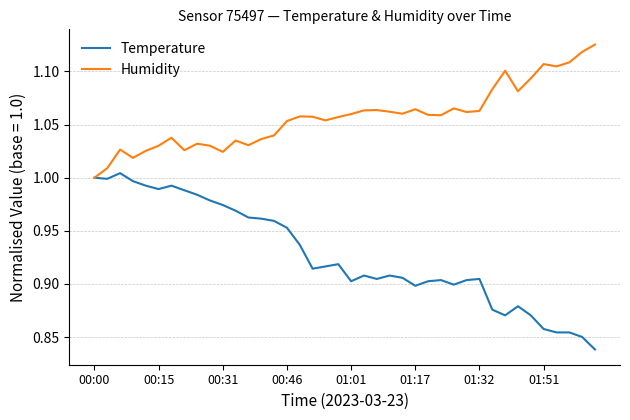

What is the sum of all Temperature values?

37.1